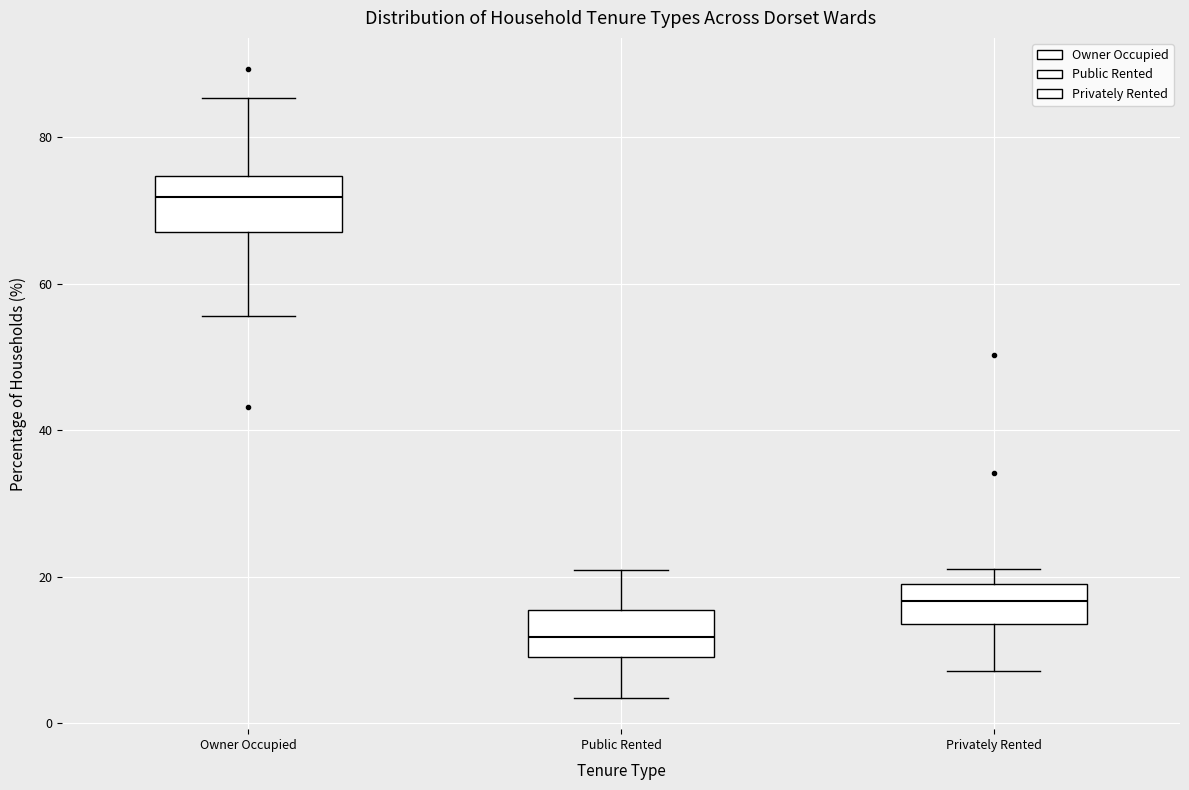

Reading left to right, transcribe this box plot: for each box, give where its median line is, the range the box spans, and where its two whiskers end, as read against the y-axis. The values are not printed on the chart, so give them approximately, as read against the axis.

Owner Occupied: median 72, box 68 to 74, whiskers 56 to 86
Public Rented: median 12, box 10 to 16, whiskers 4 to 20
Privately Rented: median 16, box 14 to 20, whiskers 8 to 22